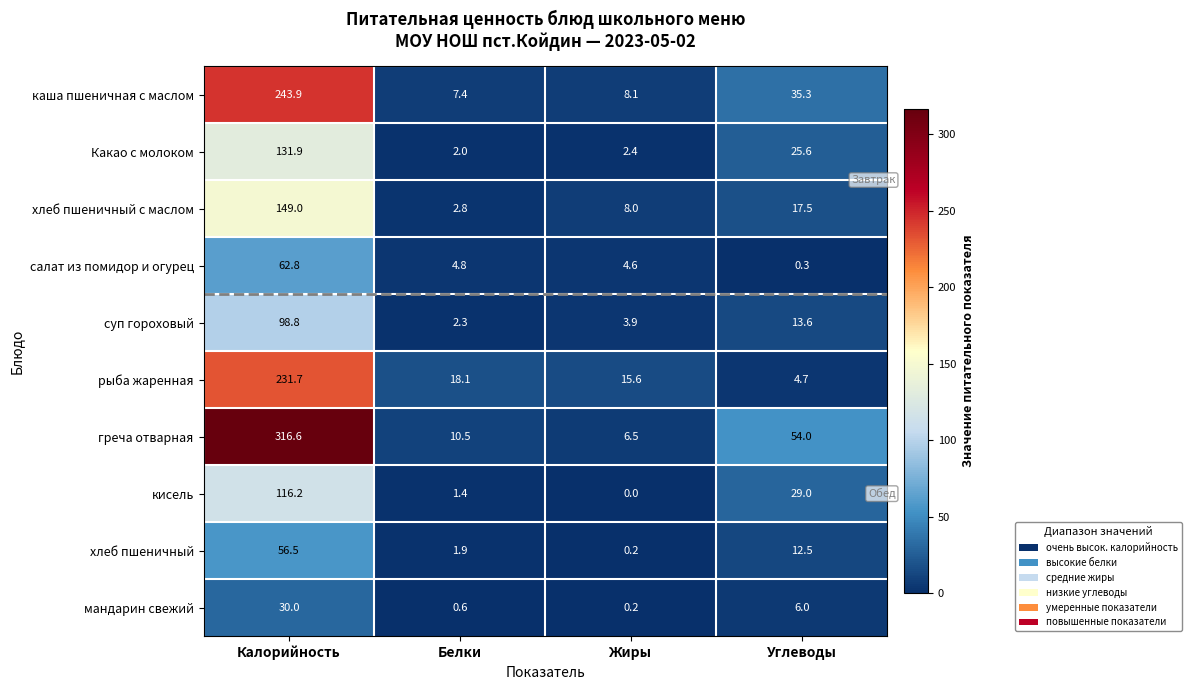

List the series in order of their peak value, lowest first.

мандарин свежий, хлеб пшеничный, салат из помидор и огурец, суп гороховый, кисель, Какао с молоком, хлеб пшеничный с маслом, рыба жаренная, каша пшеничная с маслом, греча отварная